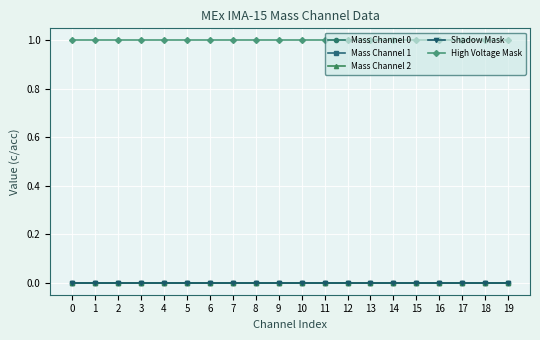

Does the chart have visible grid lines?

Yes